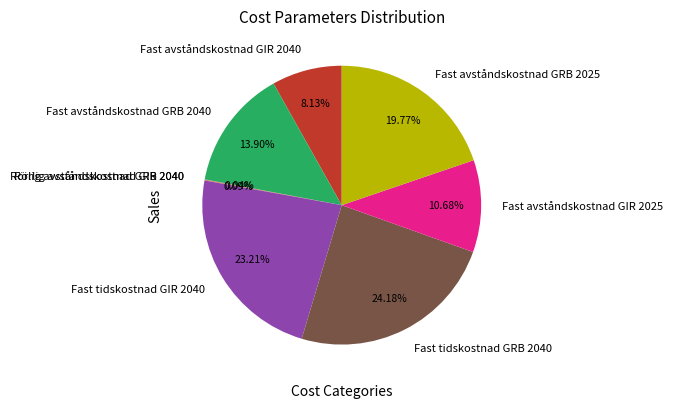

Combined, what portion of the pie is Fast tidskostnad GIR 2040 and Fast avståndskostnad GRB 2040?

37.1%